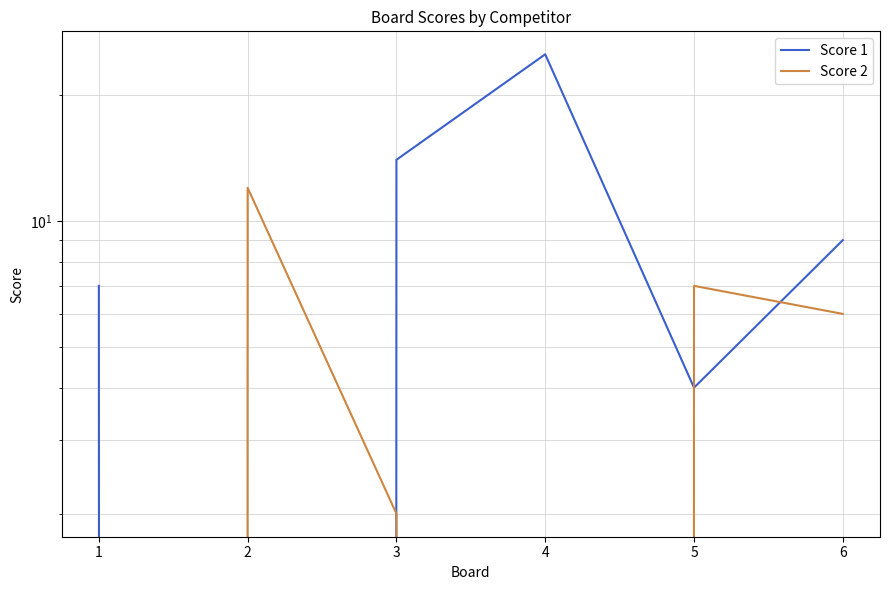

What is the difference between the highest and lowest values at 6?

3